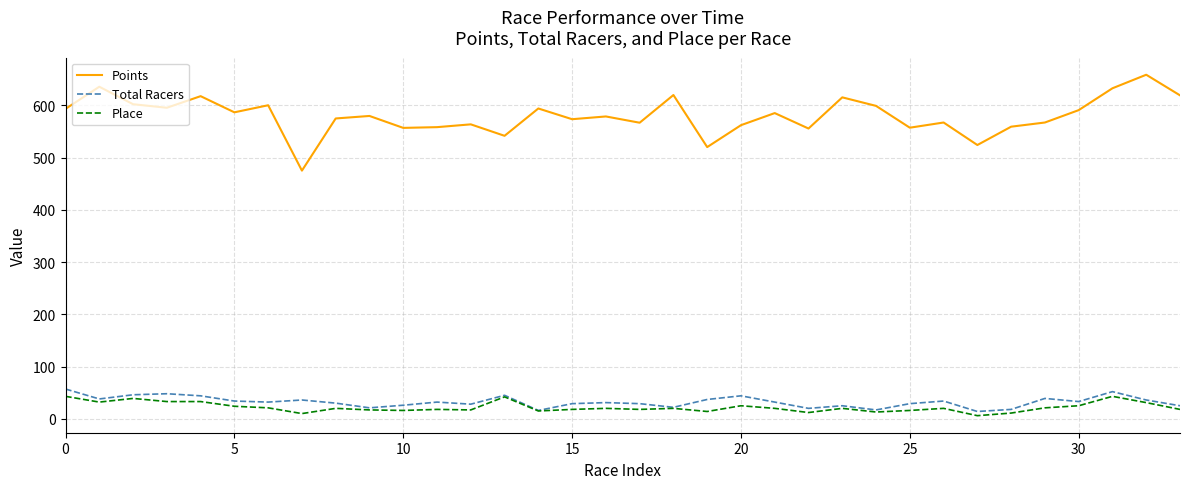

True or false: Points and Place intersect in this chart.

False